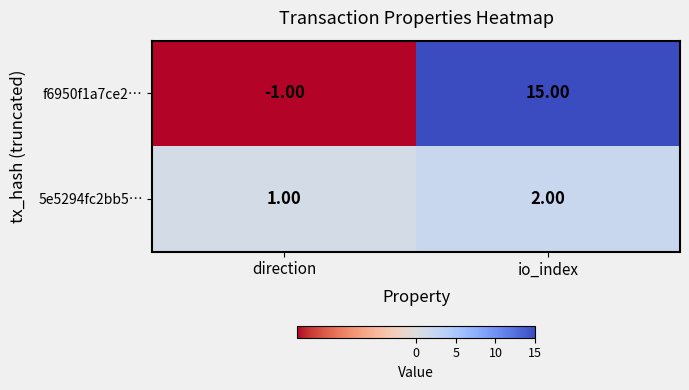

Which category has the lowest value across all series?

direction